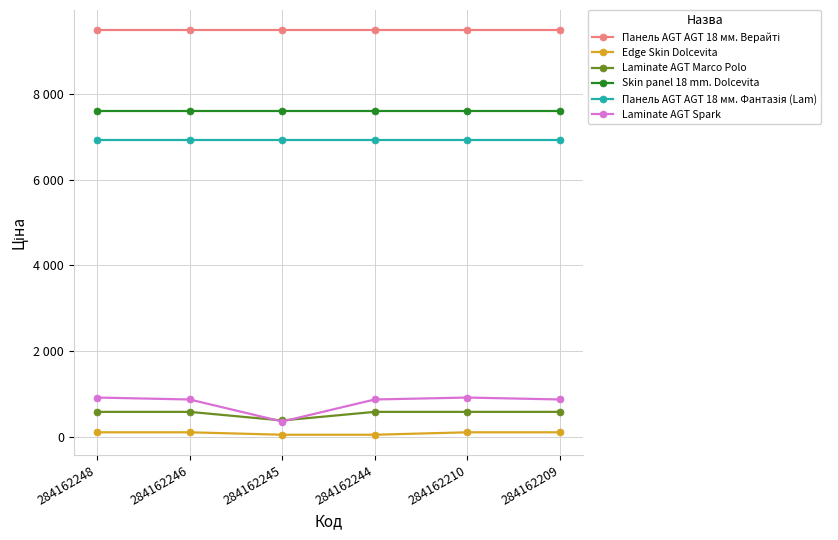

The value of Laminate AGT Marco Polo at 284162246 is 589.9. True or false?

True